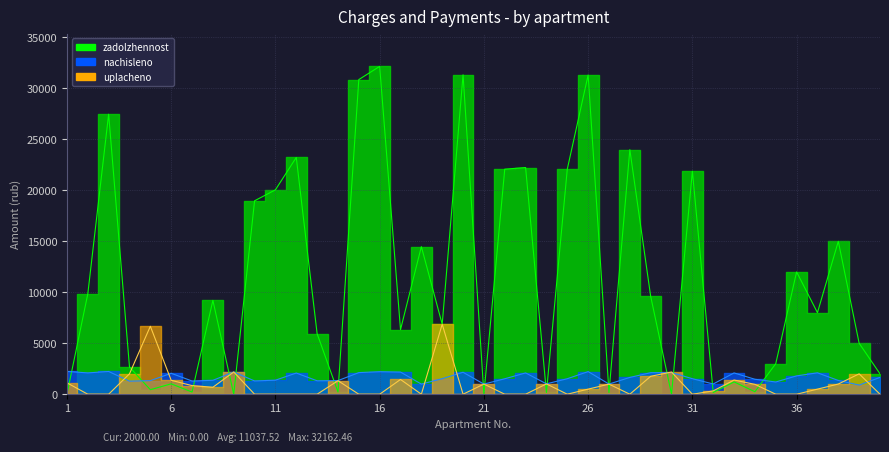

True or false: zadolzhennost has more than 0 interior local peaks.

True